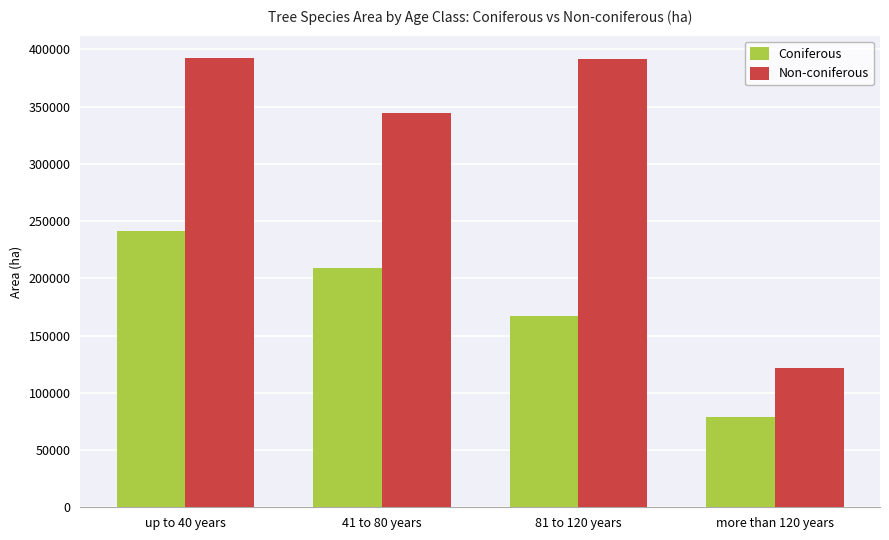

At which label is Coniferous closest to 159769?

81 to 120 years